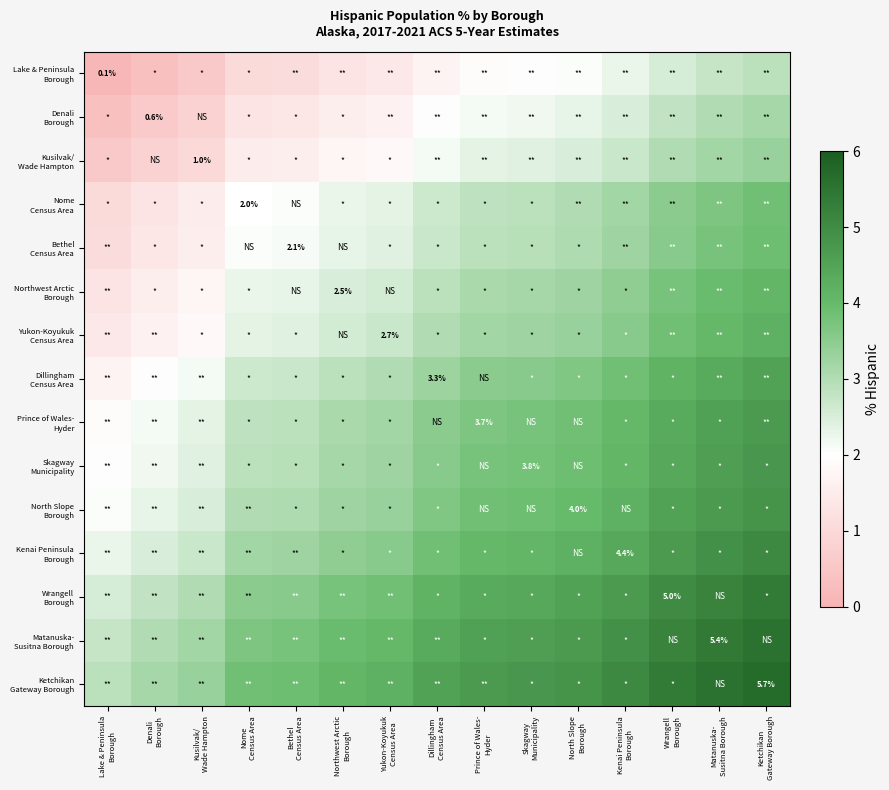

Rank the series by their maximum value, from highest to lowest.

Ketchikan Gateway Borough, Matanuska- Susitna Borough, Wrangell Borough, Kenai Peninsula Borough, North Slope Borough, Skagway Municipality, Prince of Wales- Hyder, Dillingham Census Area, Yukon-Koyukuk Census Area, Northwest Arctic Borough, Bethel Census Area, Nome Census Area, Kusilvak/ Wade Hampton, Denali Borough, Lake & Peninsula Borough